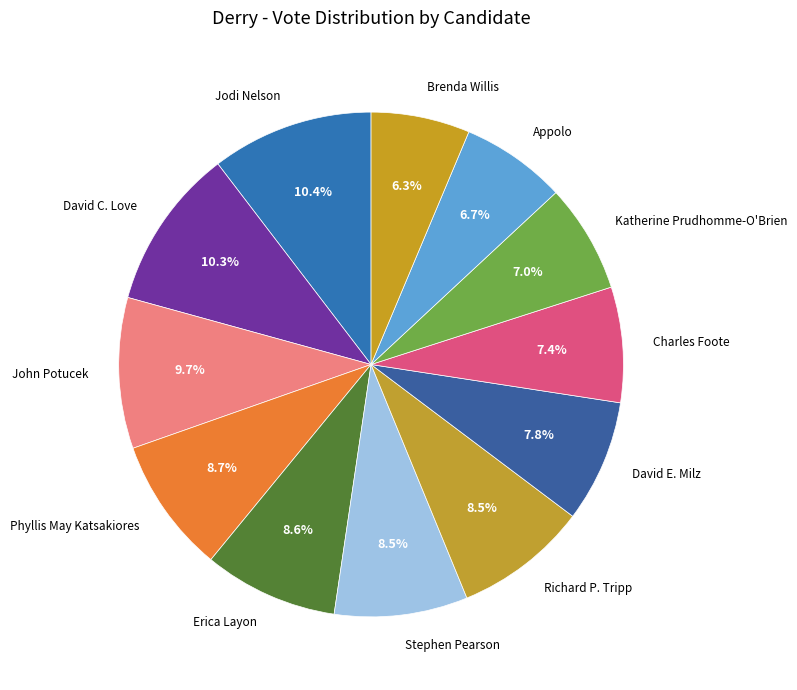

To the nearest percent, what is the difference between the largest and smallest slice percentages?

4%